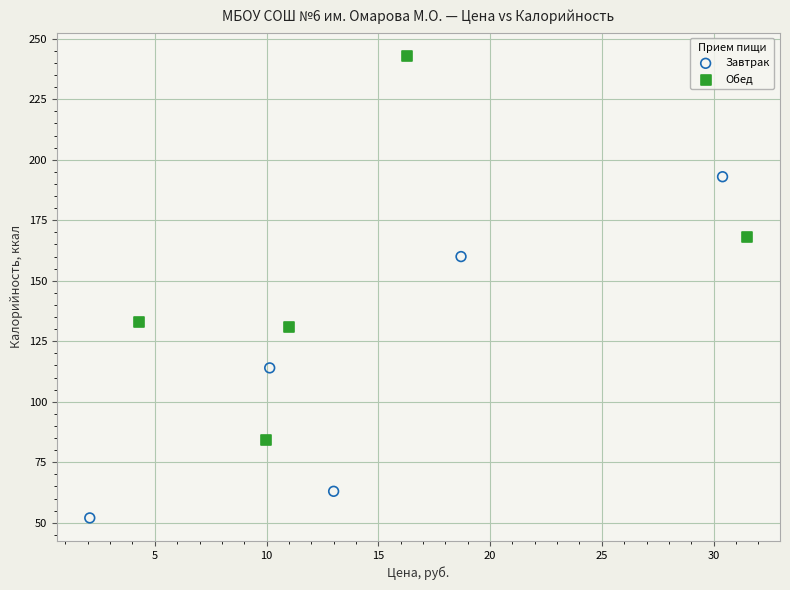

What are all the series names shown in the legend?

Завтрак, Обед